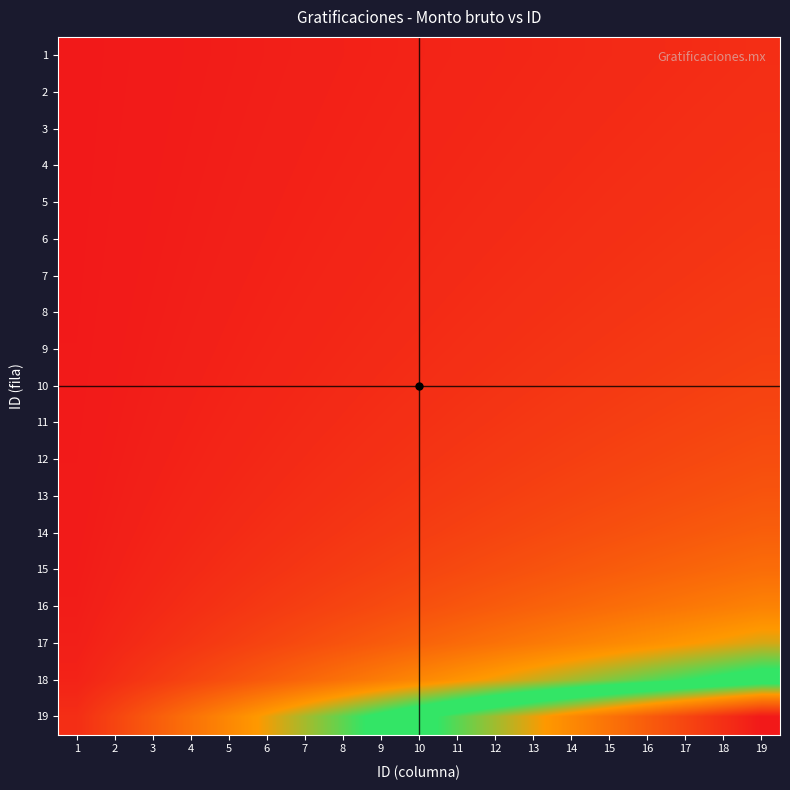

Reading left to right, transcribe all the data shown in this chart.

1: 1=0.1	2=0.1	3=0.2	4=0.2	5=0.3	6=0.3	7=0.4	8=0.4	9=0.5	10=0.5	11=0.6	12=0.6	13=0.7	14=0.7	15=0.8	16=0.8	17=0.9	18=0.9	19=1.0
2: 1=0.1	2=0.1	3=0.2	4=0.2	5=0.3	6=0.3	7=0.4	8=0.4	9=0.5	10=0.6	11=0.6	12=0.7	13=0.7	14=0.8	15=0.8	16=0.9	17=0.9	18=1.0	19=1.1
3: 1=0.1	2=0.1	3=0.2	4=0.2	5=0.3	6=0.4	7=0.4	8=0.5	9=0.5	10=0.6	11=0.6	12=0.7	13=0.8	14=0.8	15=0.9	16=0.9	17=1.0	18=1.1	19=1.1
4: 1=0.1	2=0.1	3=0.2	4=0.2	5=0.3	6=0.4	7=0.4	8=0.5	9=0.6	10=0.6	11=0.7	12=0.8	13=0.8	14=0.9	15=0.9	16=1.0	17=1.1	18=1.1	19=1.2
5: 1=0.1	2=0.1	3=0.2	4=0.3	5=0.3	6=0.4	7=0.5	8=0.5	9=0.6	10=0.7	11=0.7	12=0.8	13=0.9	14=0.9	15=1.0	16=1.1	17=1.1	18=1.2	19=1.3
6: 1=0.1	2=0.1	3=0.2	4=0.3	5=0.4	6=0.4	7=0.5	8=0.6	9=0.6	10=0.7	11=0.8	12=0.9	13=0.9	14=1.0	15=1.1	16=1.1	17=1.2	18=1.3	19=1.4
7: 1=0.1	2=0.2	3=0.2	4=0.3	5=0.4	6=0.5	7=0.5	8=0.6	9=0.7	10=0.8	11=0.8	12=0.9	13=1.0	14=1.1	15=1.2	16=1.2	17=1.3	18=1.4	19=1.5
8: 1=0.1	2=0.2	3=0.2	4=0.3	5=0.4	6=0.5	7=0.6	8=0.7	9=0.8	10=0.8	11=0.9	12=1.0	13=1.1	14=1.2	15=1.2	16=1.3	17=1.4	18=1.5	19=1.6
9: 1=0.1	2=0.2	3=0.3	4=0.4	5=0.5	6=0.5	7=0.6	8=0.7	9=0.8	10=0.9	11=1.0	12=1.1	13=1.2	14=1.3	15=1.4	16=1.5	17=1.5	18=1.6	19=1.7
10: 1=0.1	2=0.2	3=0.3	4=0.4	5=0.5	6=0.6	7=0.7	8=0.8	9=0.9	10=1.0	11=1.1	12=1.2	13=1.3	14=1.4	15=1.5	16=1.6	17=1.7	18=1.8	19=1.9
11: 1=0.1	2=0.2	3=0.3	4=0.4	5=0.6	6=0.7	7=0.8	8=0.9	9=1.0	10=1.1	11=1.2	12=1.3	13=1.4	14=1.6	15=1.7	16=1.8	17=1.9	18=2.0	19=2.1
12: 1=0.1	2=0.2	3=0.4	4=0.5	5=0.6	6=0.8	7=0.9	8=1.0	9=1.1	10=1.2	11=1.4	12=1.5	13=1.6	14=1.8	15=1.9	16=2.0	17=2.1	18=2.2	19=2.4
13: 1=0.1	2=0.3	3=0.4	4=0.6	5=0.7	6=0.9	7=1.0	8=1.1	9=1.3	10=1.4	11=1.6	12=1.7	13=1.9	14=2.0	15=2.1	16=2.3	17=2.4	18=2.6	19=2.7
14: 1=0.2	2=0.3	3=0.5	4=0.7	5=0.8	6=1.0	7=1.2	8=1.3	9=1.5	10=1.7	11=1.8	12=2.0	13=2.2	14=2.3	15=2.5	16=2.7	17=2.8	18=3.0	19=3.2
15: 1=0.2	2=0.4	3=0.6	4=0.8	5=1.0	6=1.2	7=1.4	8=1.6	9=1.8	10=2.0	11=2.2	12=2.4	13=2.6	14=2.8	15=3.0	16=3.2	17=3.4	18=3.6	19=3.8
16: 1=0.2	2=0.5	3=0.8	4=1.0	5=1.2	6=1.5	7=1.8	8=2.0	9=2.2	10=2.5	11=2.8	12=3.0	13=3.3	14=3.5	15=3.8	16=4.0	17=4.2	18=4.5	19=4.8
17: 1=0.3	2=0.7	3=1.0	4=1.3	5=1.7	6=2.0	7=2.3	8=2.7	9=3.0	10=3.3	11=3.7	12=4.0	13=4.3	14=4.7	15=5.0	16=5.3	17=5.7	18=6.0	19=6.3
18: 1=0.5	2=1.0	3=1.5	4=2.0	5=2.5	6=3.0	7=3.5	8=4.0	9=4.5	10=5.0	11=5.5	12=6.0	13=6.5	14=7.0	15=7.5	16=8.0	17=8.5	18=9.0	19=9.5
19: 1=1.0	2=2.0	3=3.0	4=4.0	5=5.0	6=6.0	7=7.0	8=8.0	9=9.0	10=10.0	11=11.0	12=12.0	13=13.0	14=14.0	15=15.0	16=16.0	17=17.0	18=18.0	19=19.0